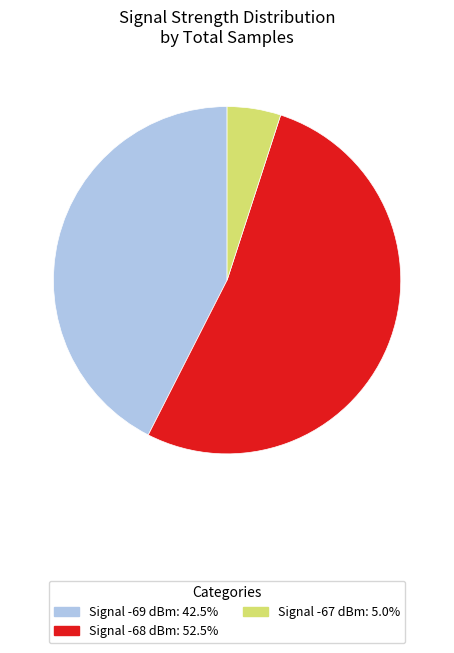

Does any single category account for the majority?

Yes